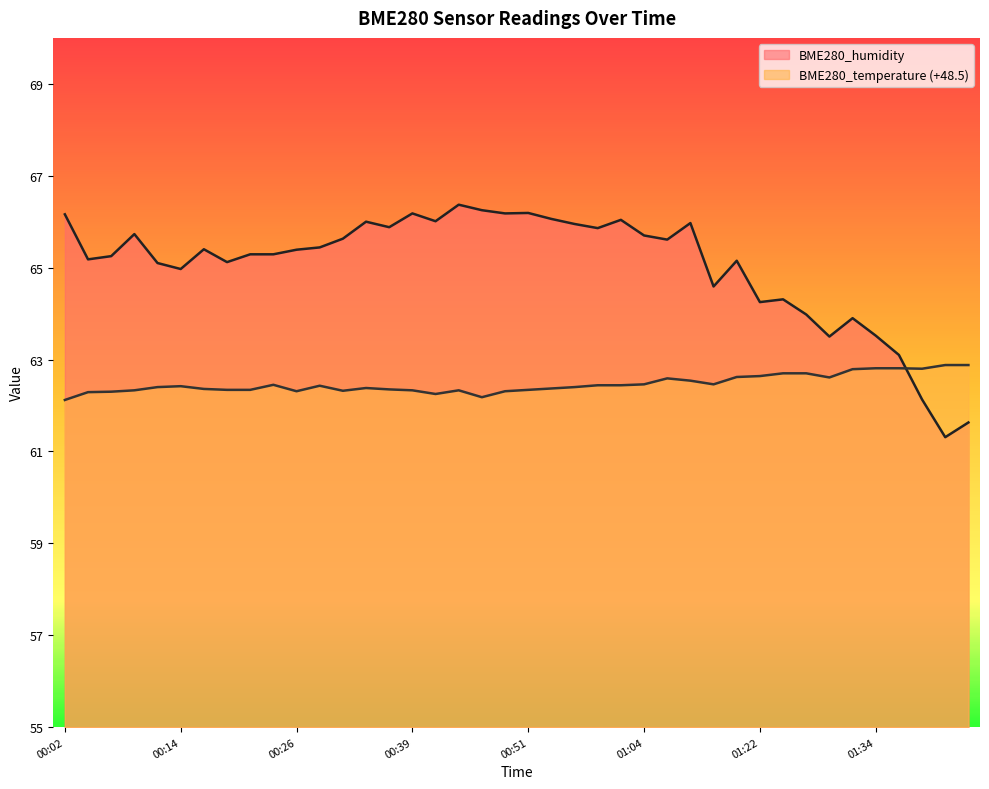

Which series has the widest spread of values?

BME280_humidity